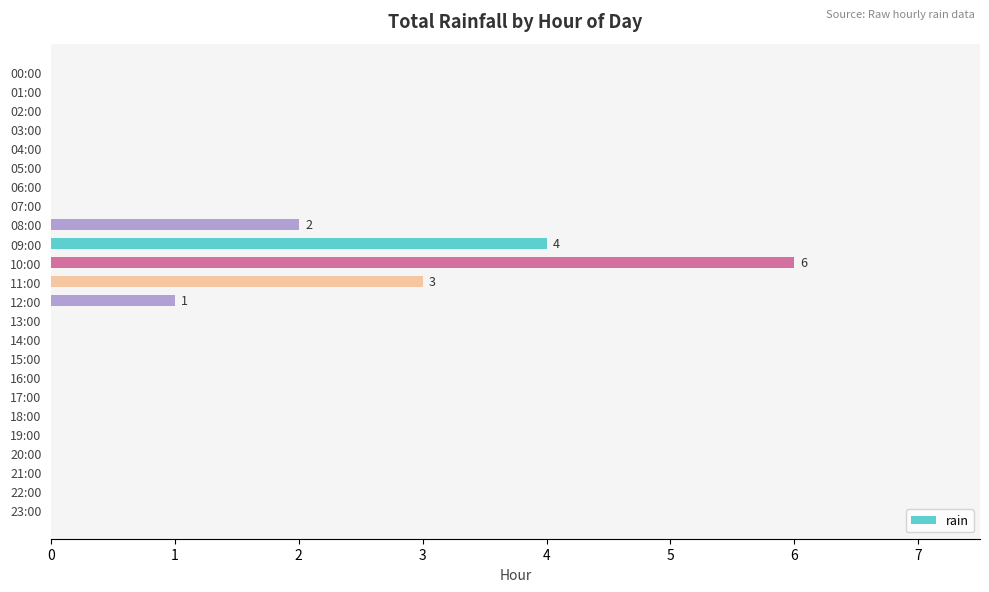

What is the sum of all values?

16